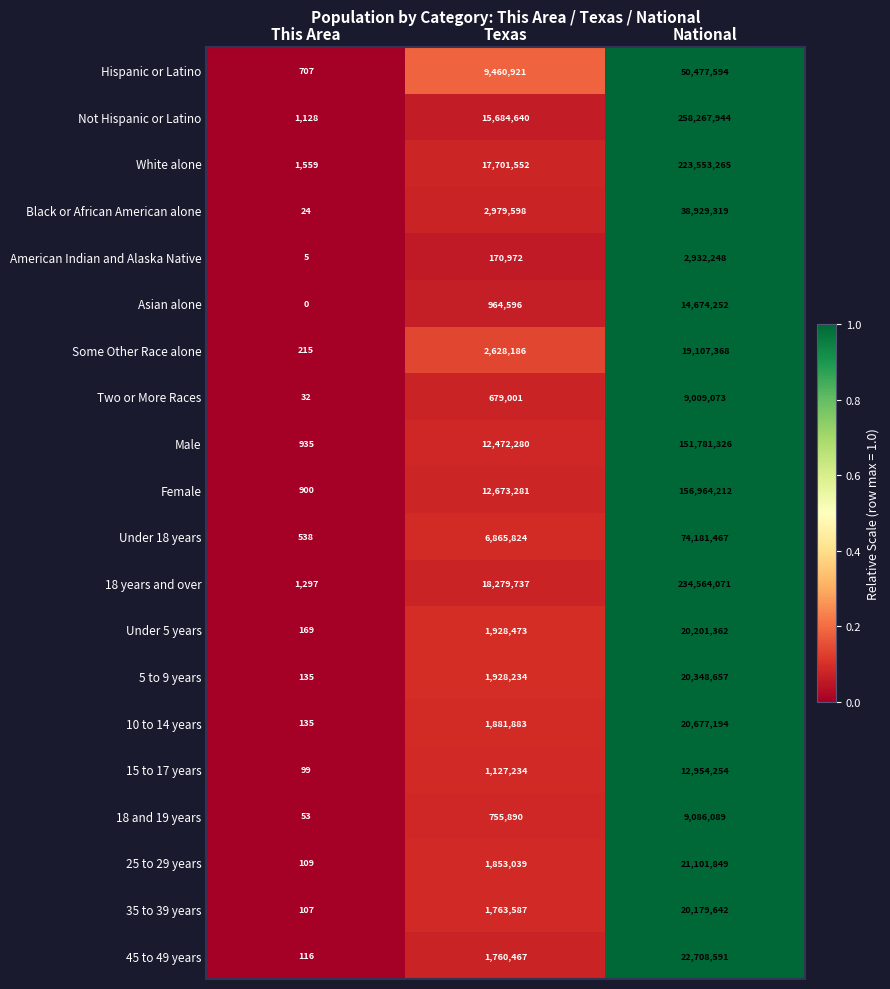

True or false: Black or African American alone has a value of 13 at This Area.

False